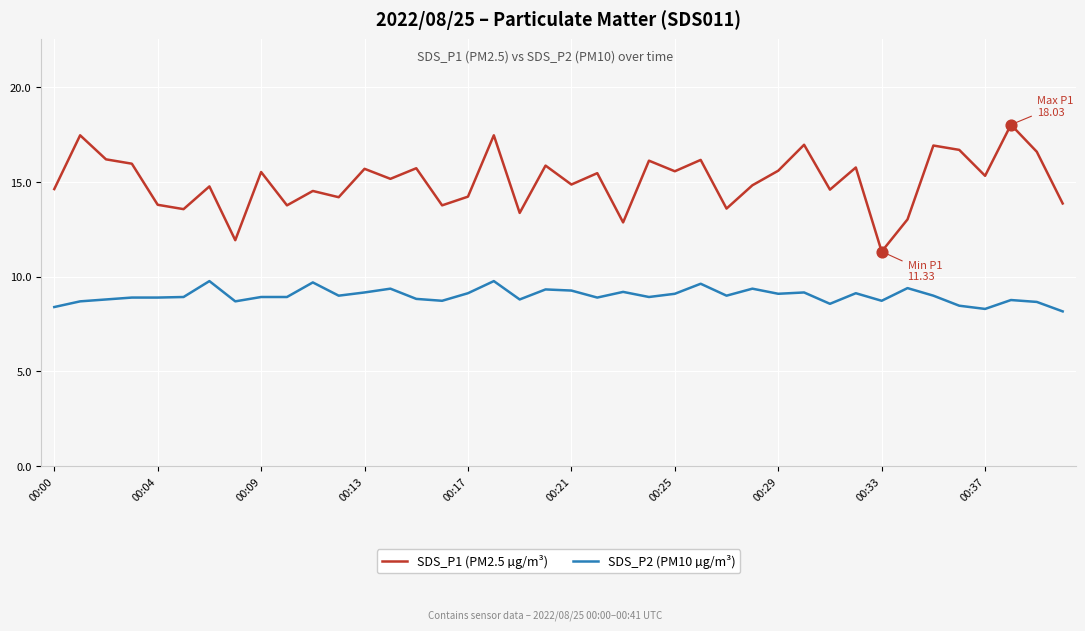

Which series has the largest total across all categories?

SDS_P1 (PM2.5 µg/m³)